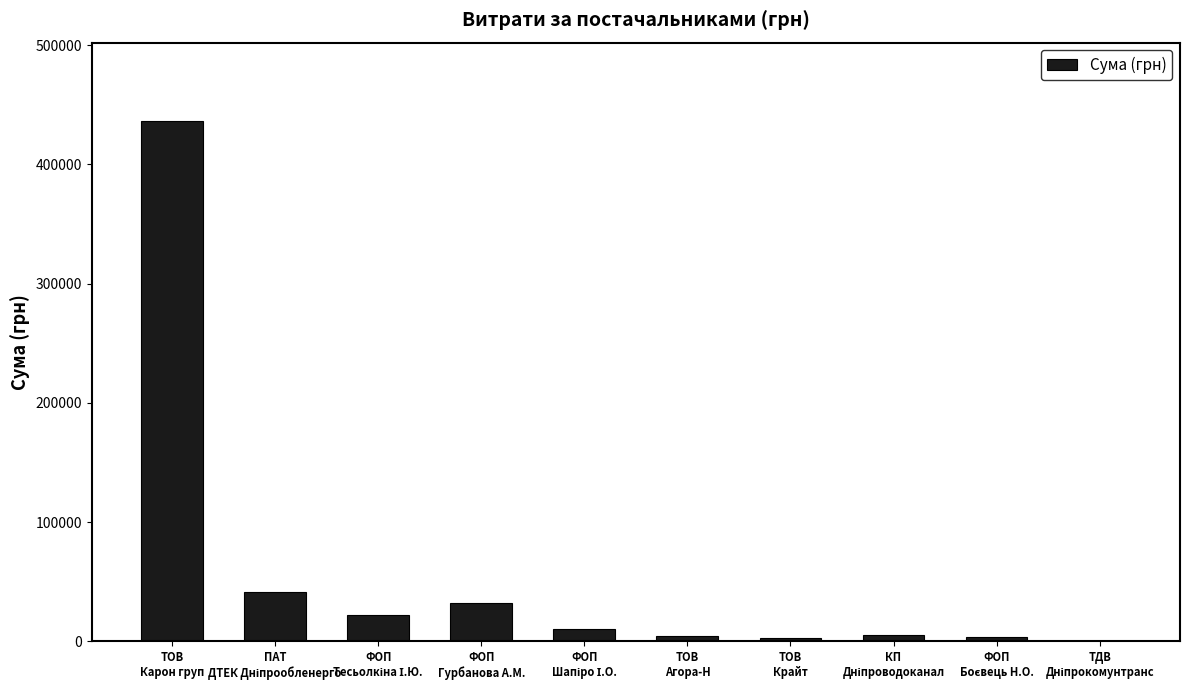

What is the sum of all values?

560165.6